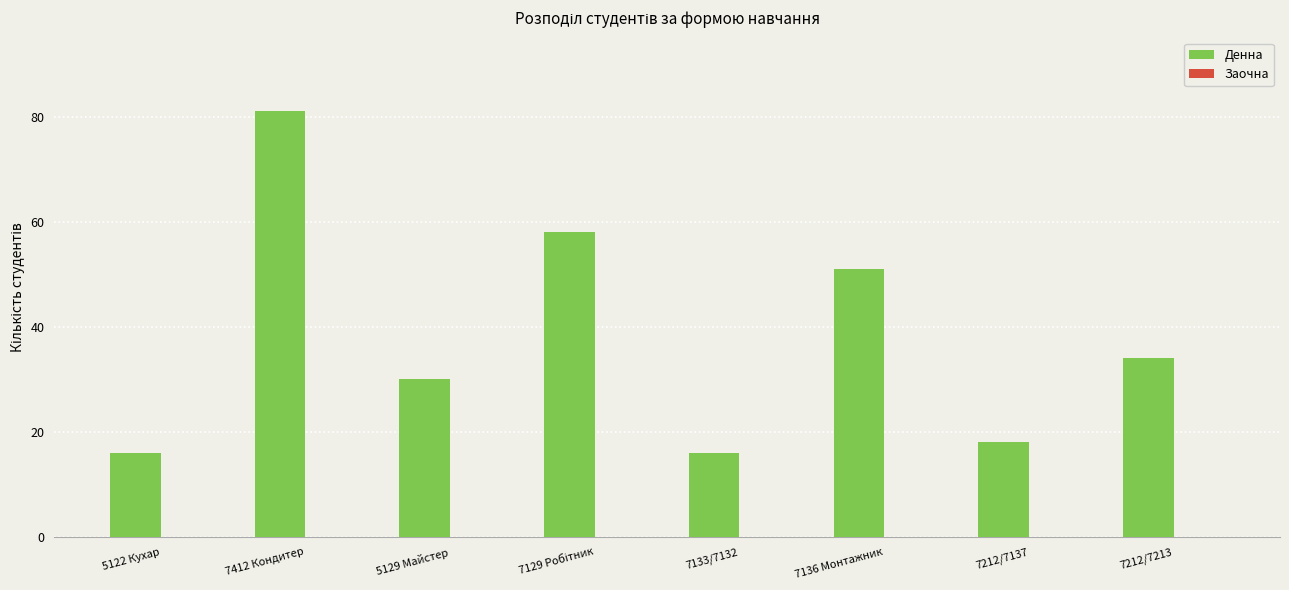

What is the difference between the second highest and second lowest values?

42